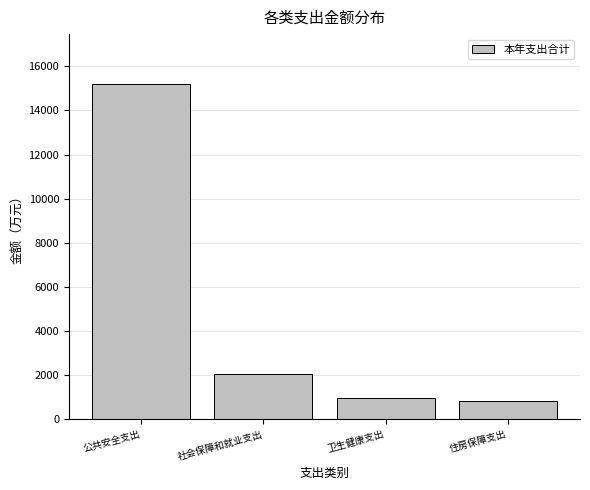

Reading left to right, transcribe all the data shown in this chart.

15184.9	2054.6	989.3	836.5